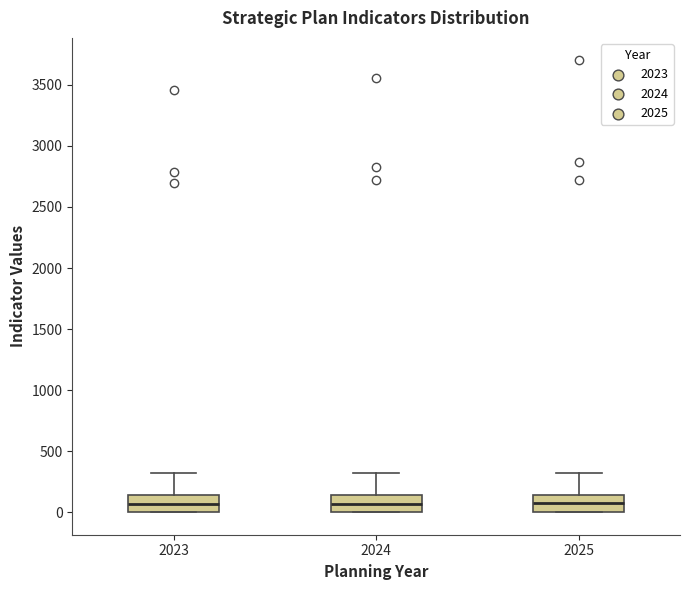

Reading left to right, read every box against the y-axis: the position of its median line, the range the box covers, and the ends of its whiskers. The values are not printed on the chart, so give them approximately, as read against the axis.

2023: median 50, box 0 to 150, whiskers 0 to 300
2024: median 50, box 0 to 150, whiskers 0 to 300
2025: median 100, box 0 to 150, whiskers 0 to 300